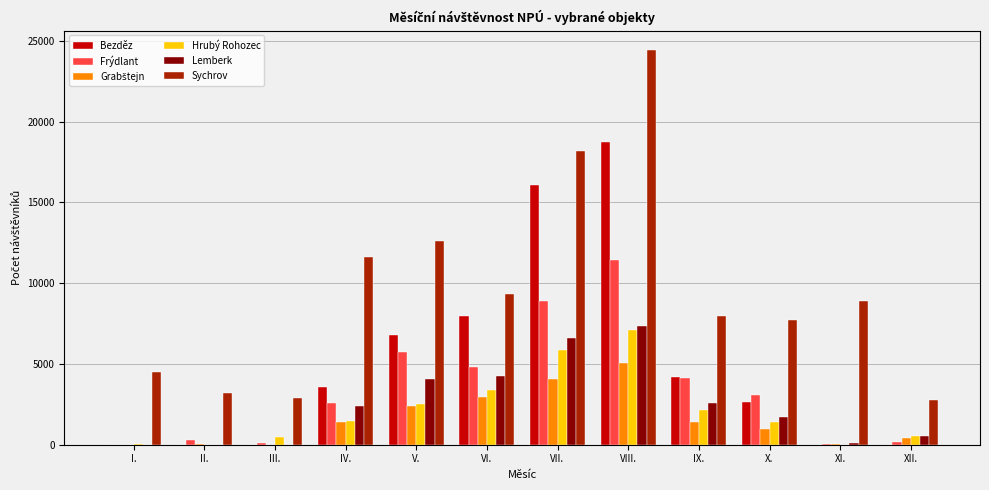

How many categories are shown in the chart?

12